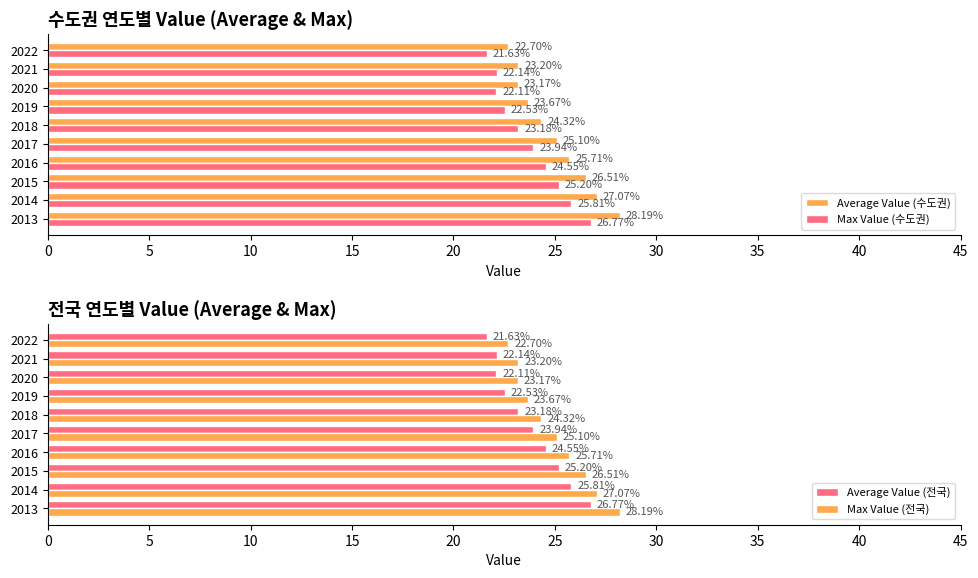

What is the sum of all Average Value (수도권) values?

249.6